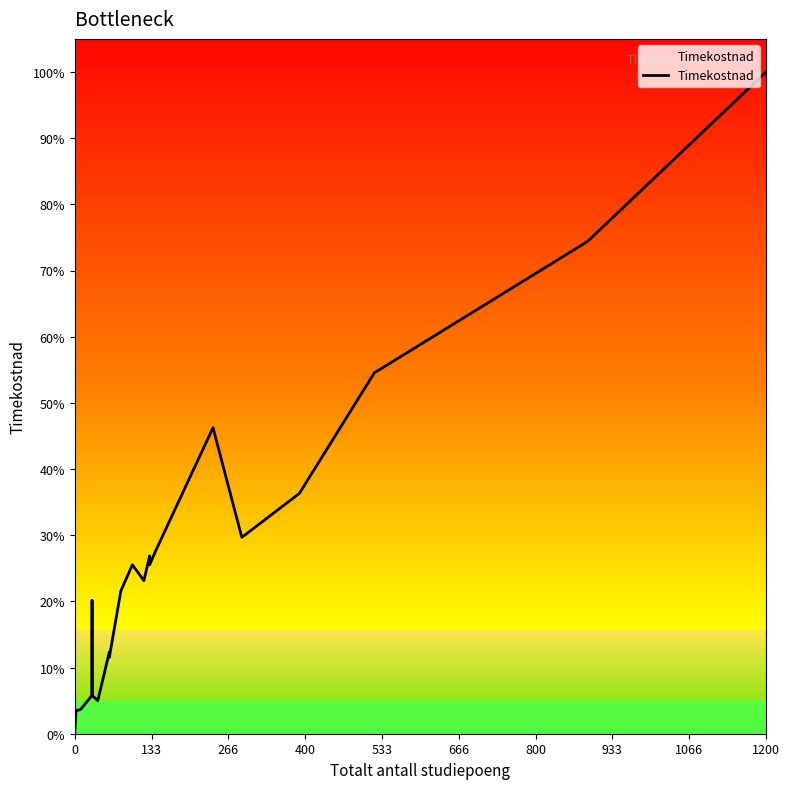

The value at 1200 is 740.9. True or false?

False